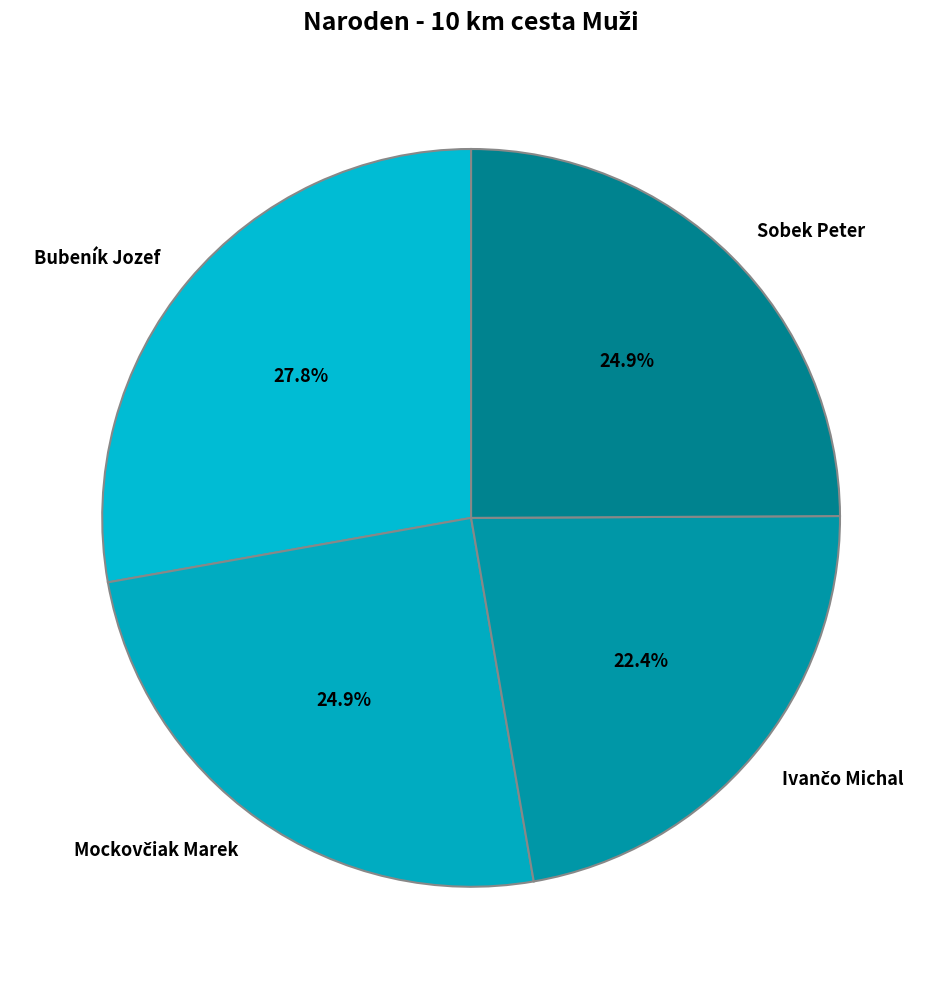

Approximately how many times larger is the value at Sobek Peter compared to Bubeník Jozef?

0.9